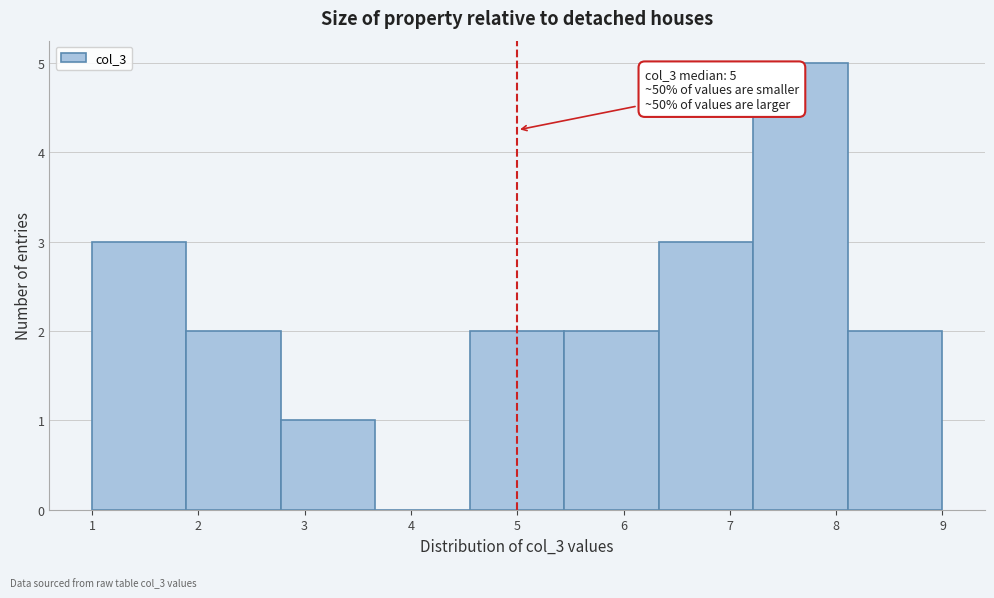

Which range on the x-axis has the tallest bar?

7.2 to 8.1